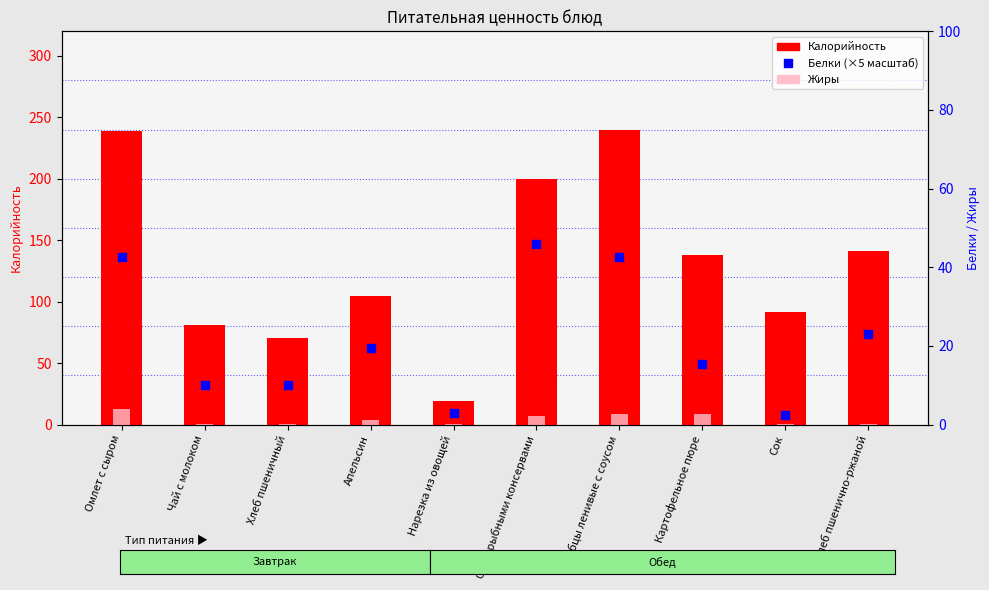

Which series reaches the maximum Y coordinate?

Калорийность